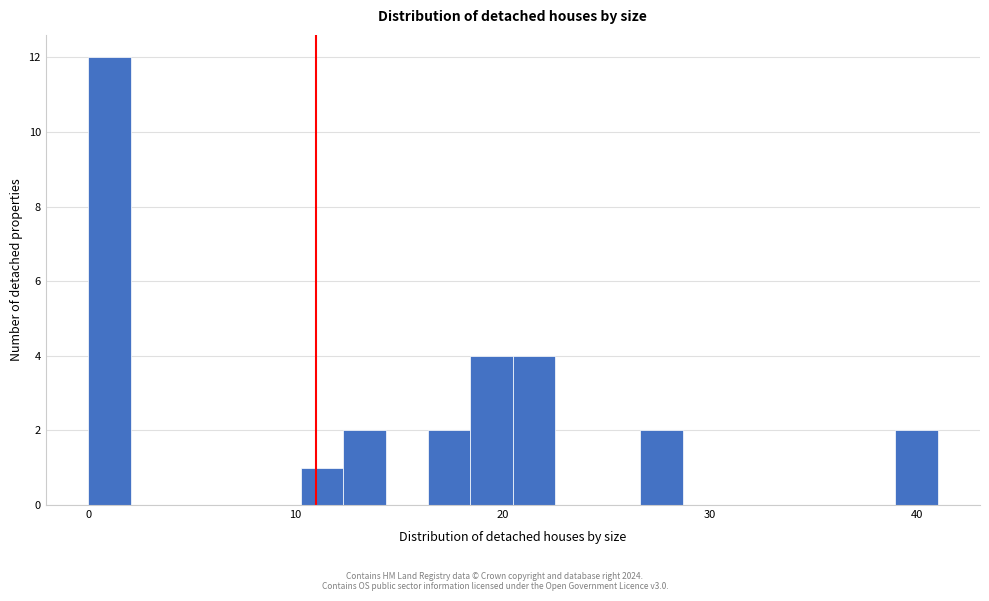

Read against the x-axis, roughly where is the centre of the tallest bar?

1